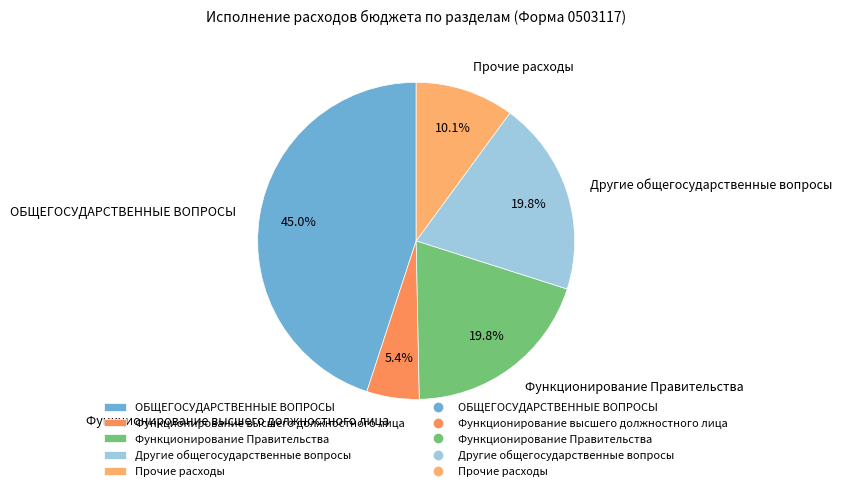

What percentage is the Другие общегосударственные вопросы slice, to the nearest percent?

20%